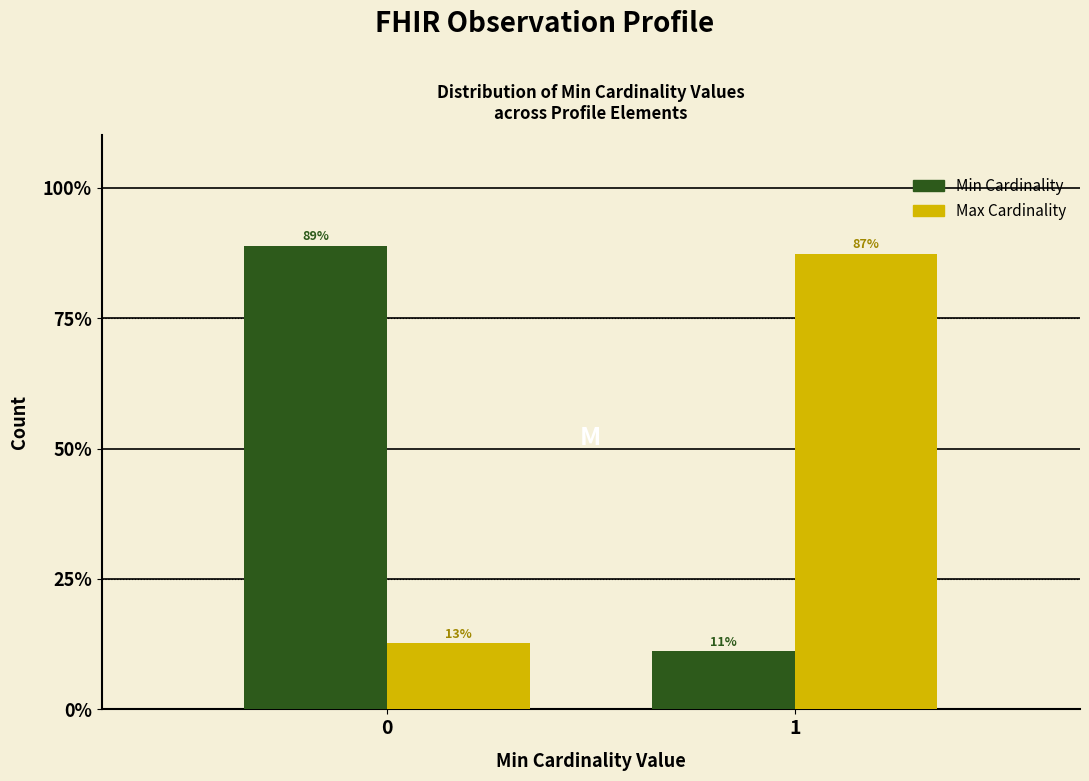

What is the minimum value shown in the chart?

11.1